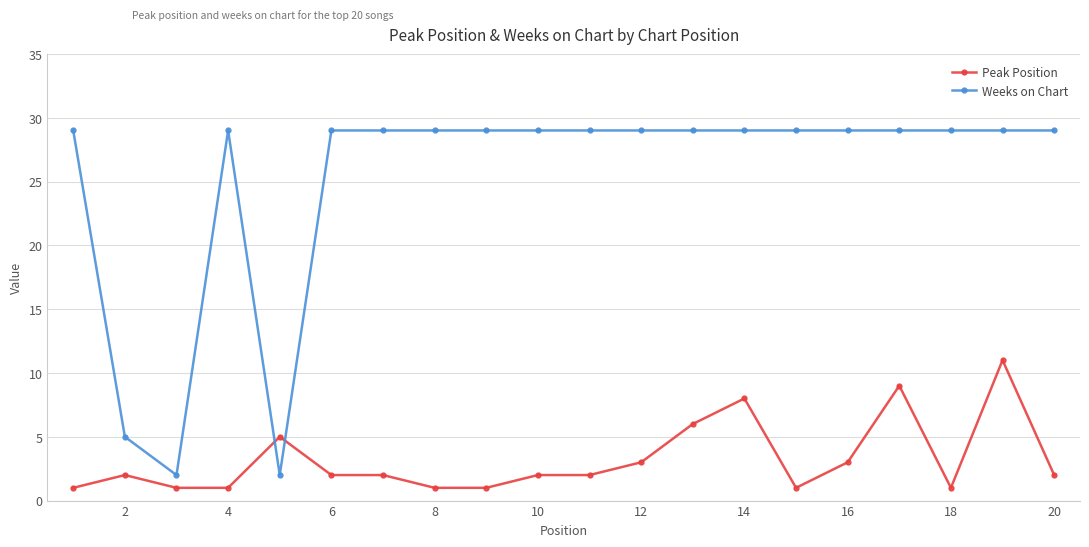

What are all the series names shown in the legend?

Peak Position, Weeks on Chart